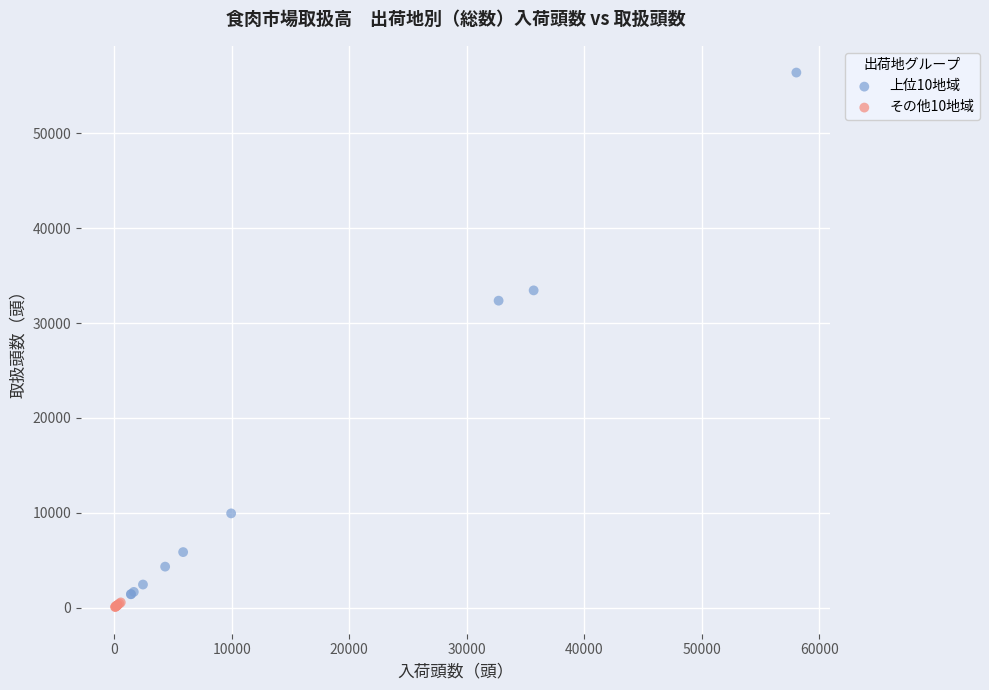

Which series has the widest spread of Y values?

上位10地域